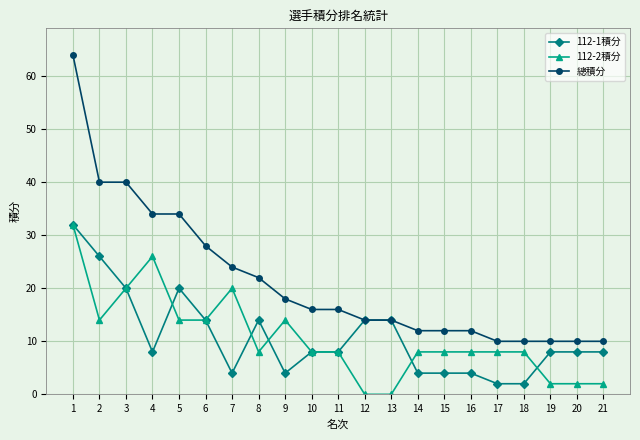

True or false: 112-2積分 has a value of 2 at 19.

True